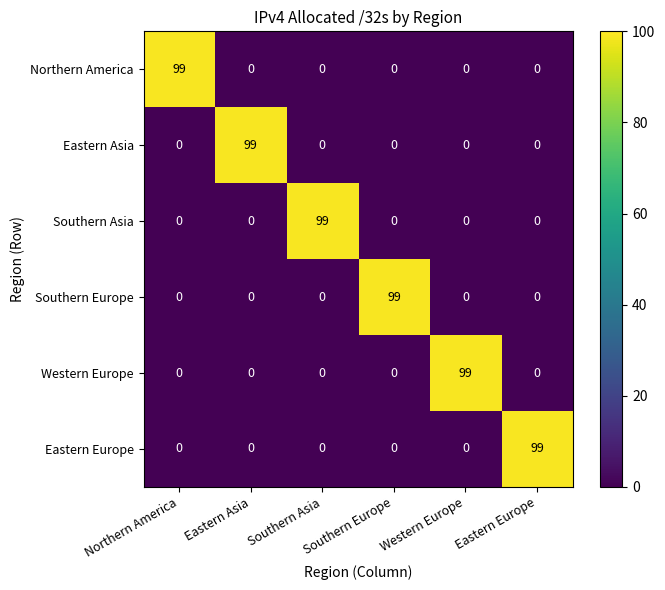

What is the difference between the highest and lowest values at Eastern Europe?

99